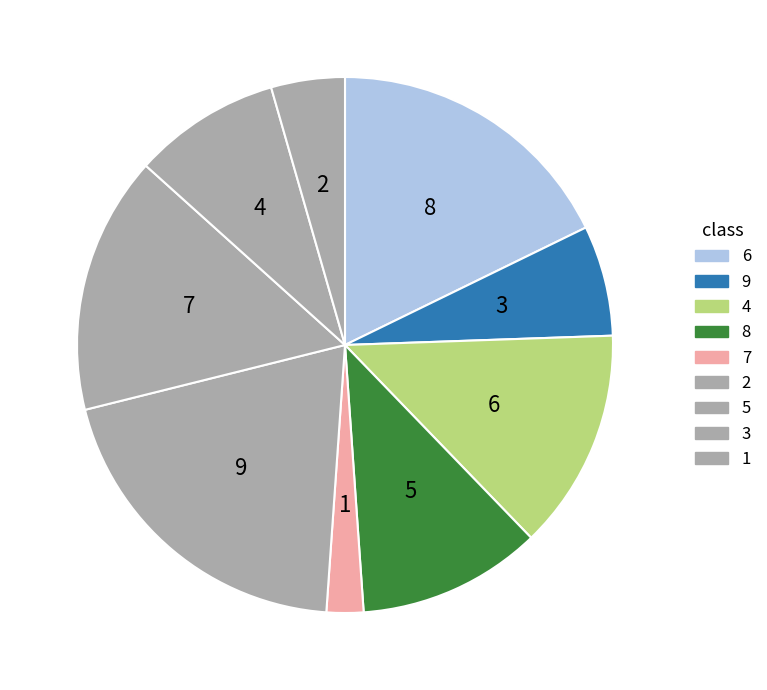

Rank the categories by value from lowest to highest.

7, 1, 9, 3, 8, 4, 5, 6, 2